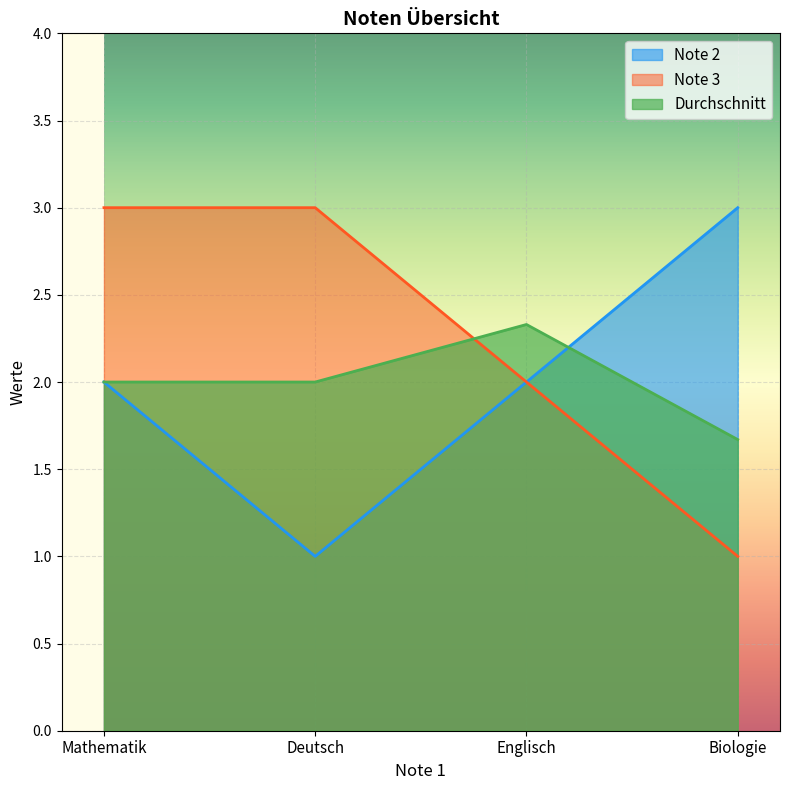

What is the label of the 4th point from the left?

Biologie